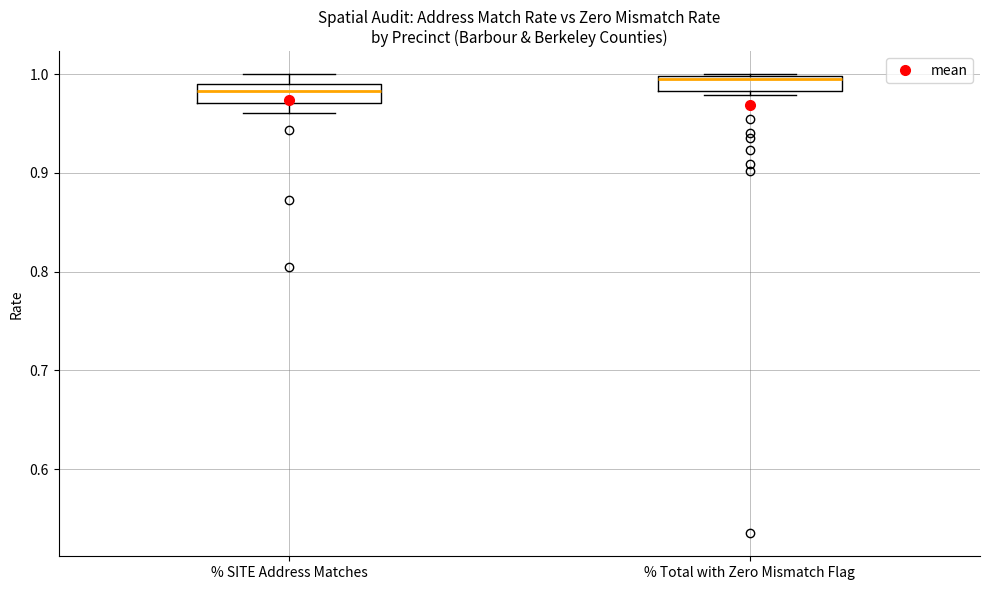

Where is the lower edge of the box for % Total with Zero Mismatch Flag on the y-axis? The values are not printed on the chart, so give them approximately, as read against the axis.

0.98